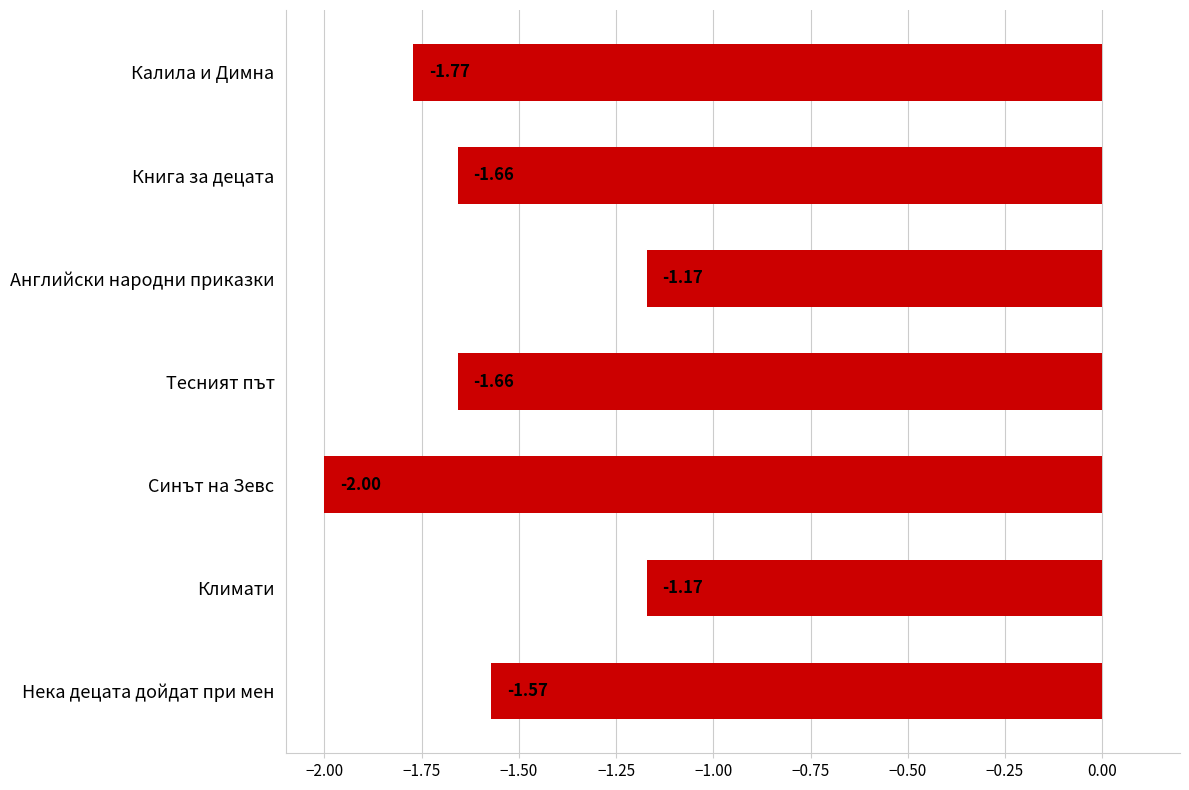

What is the label of the 4th bar from the top?

Тесният път